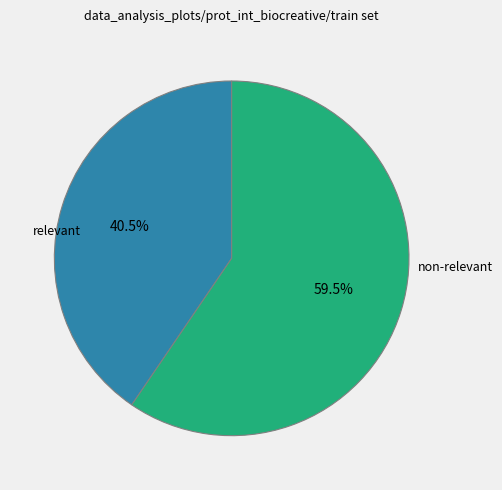

Is there any slice that represents more than half of the pie?

Yes